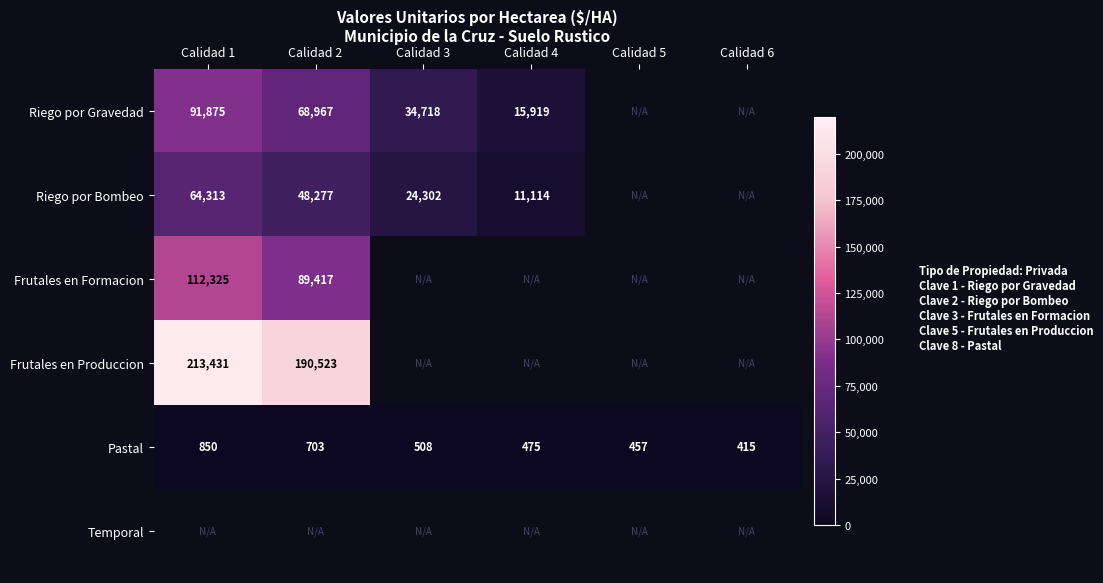

Where does the Pastal series first go above 508?

Calidad 1